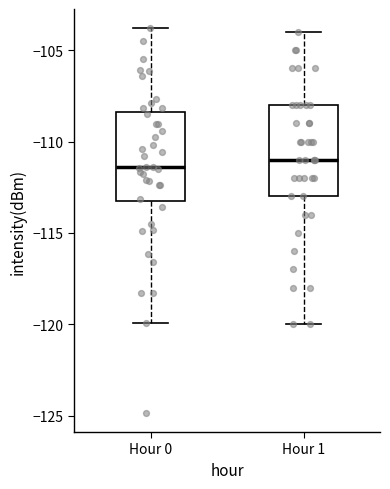

Reading left to right, read every box against the y-axis: the position of its median line, the range the box covers, and the ends of its whiskers. The values are not printed on the chart, so give them approximately, as read against the axis.

Hour 0: median -111.5, box -113.0 to -108.5, whiskers -120.0 to -104.0
Hour 1: median -111.0, box -113.0 to -108.0, whiskers -120.0 to -104.0